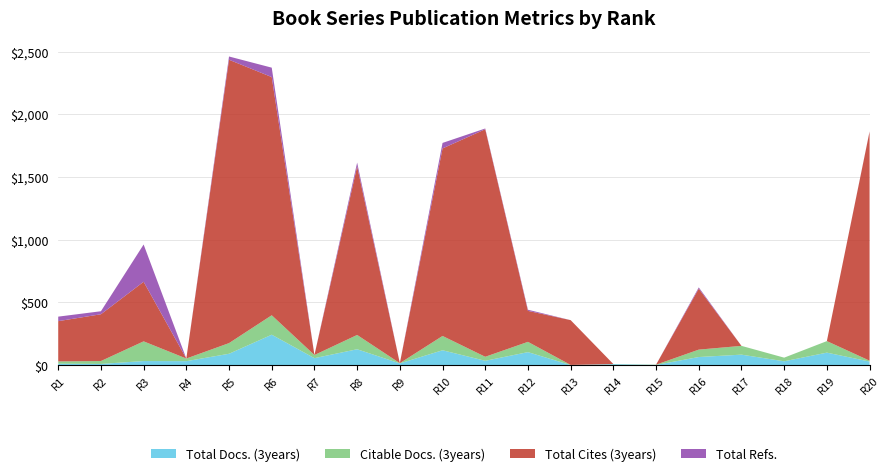

Reading left to right, extract all data points from this chart.

Total Docs. (3years): 12	10	33	32	91	243	56	127	14	119	35	104	1	8	2	65	84	31	100	29
Citable Docs. (3years): 18	23	157	21	85	155	25	114	2	114	32	82	1	1	2	59	70	29	92	7
Total Cites (3years): 321	373	475	0	2259	1899	0	1344	0	1495	1814	247	357	0	0	486	0	0	0	1826
Total Refs.: 36	24	297	0	26	75	0	30	0	44	6	9	0	0	0	10	0	0	0	2